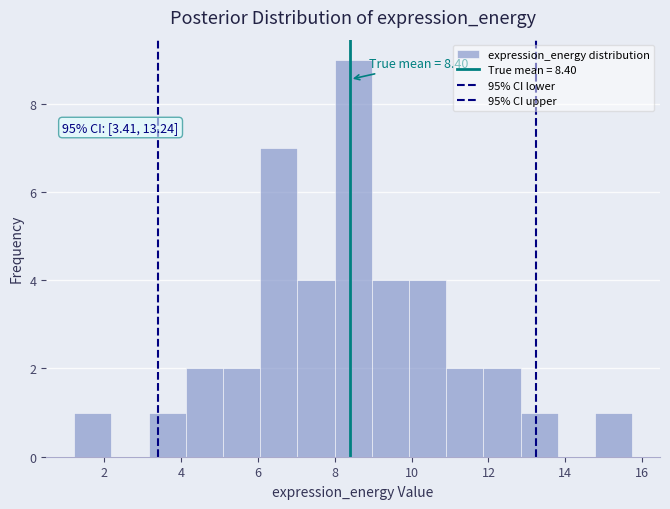

Over which range of the x-axis is the bar tallest?

8.0 to 9.0